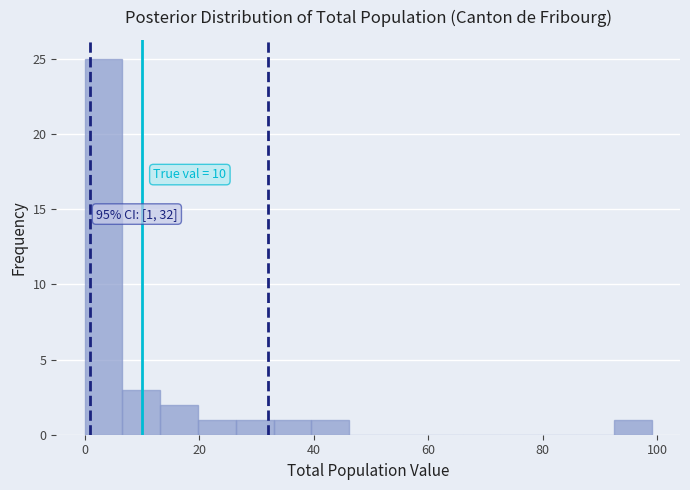

Read against the x-axis, roughly where is the centre of the tallest bar?

4